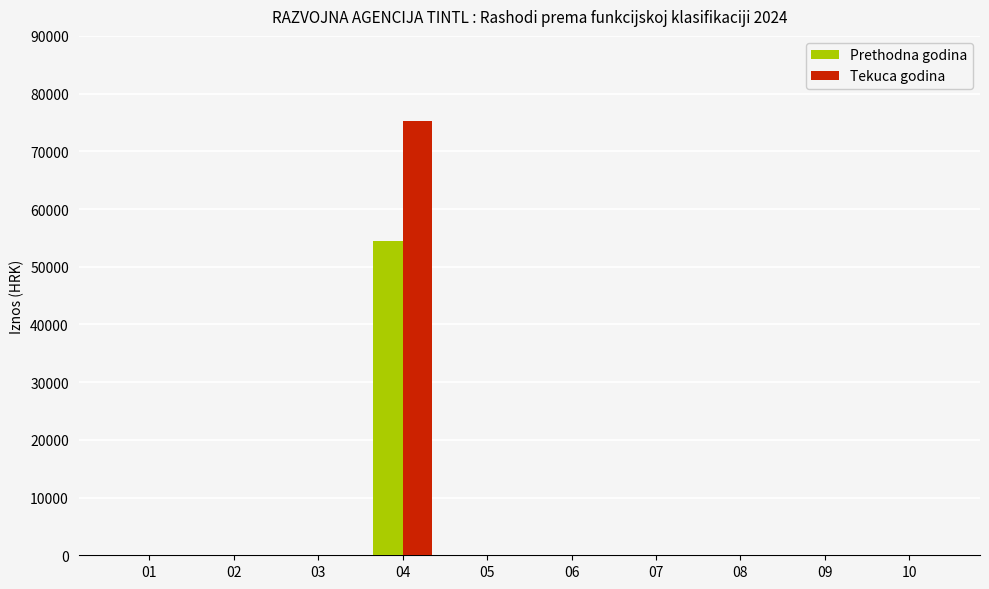

What are all the series names shown in the legend?

Prethodna godina, Tekuca godina